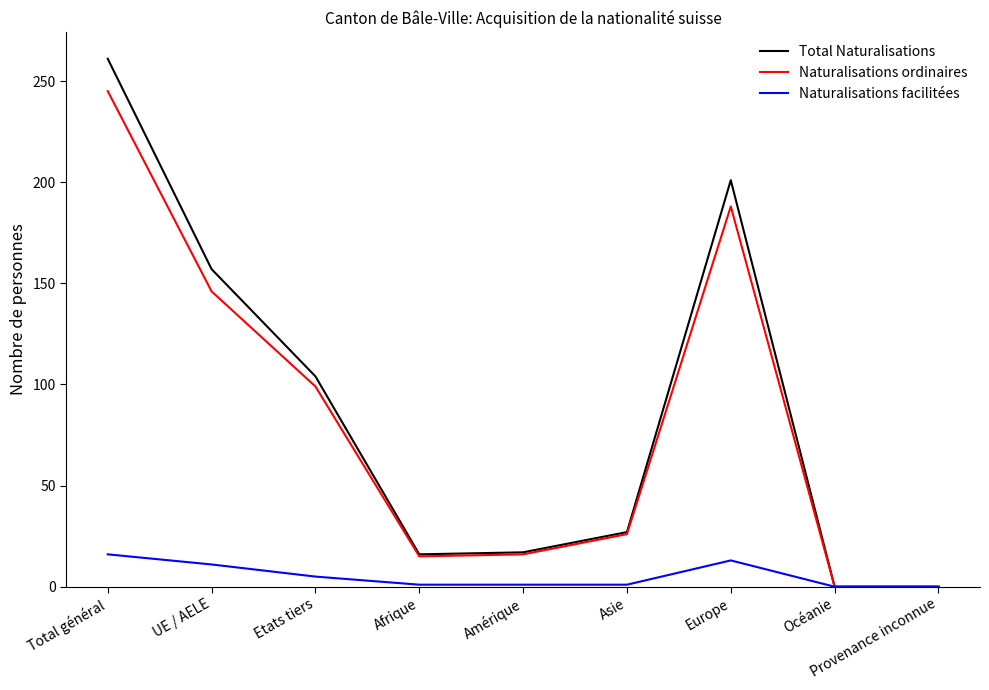

How many distinct data groups are displayed?

3